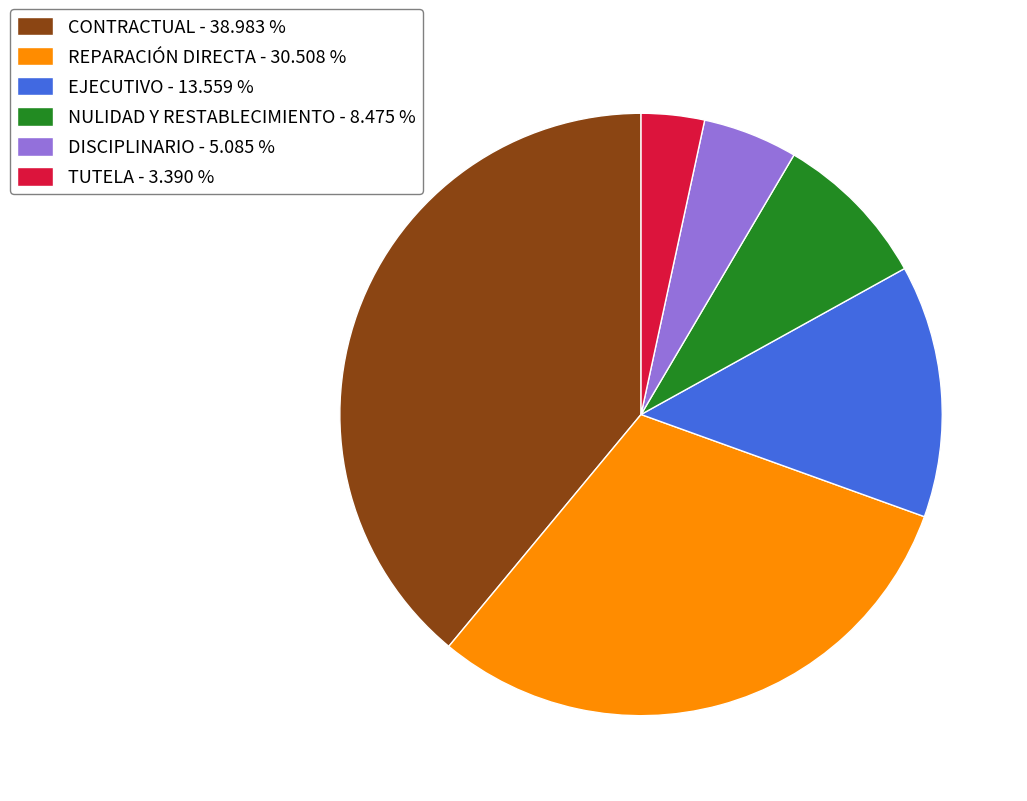

Which category has the smallest portion of the pie?

TUTELA